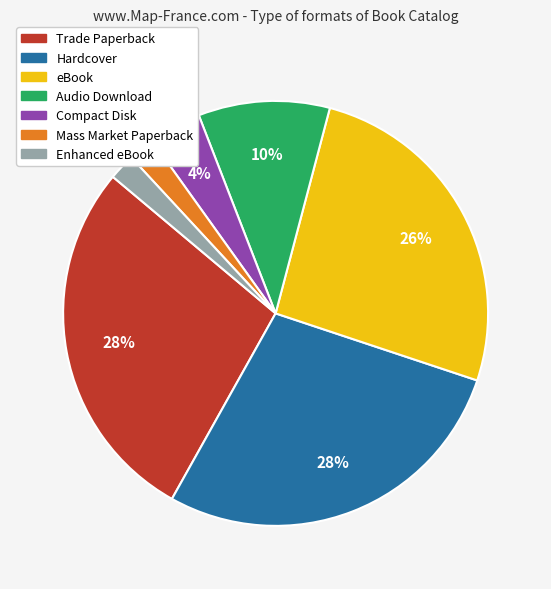

To the nearest percent, what portion does Hardcover represent?

28%